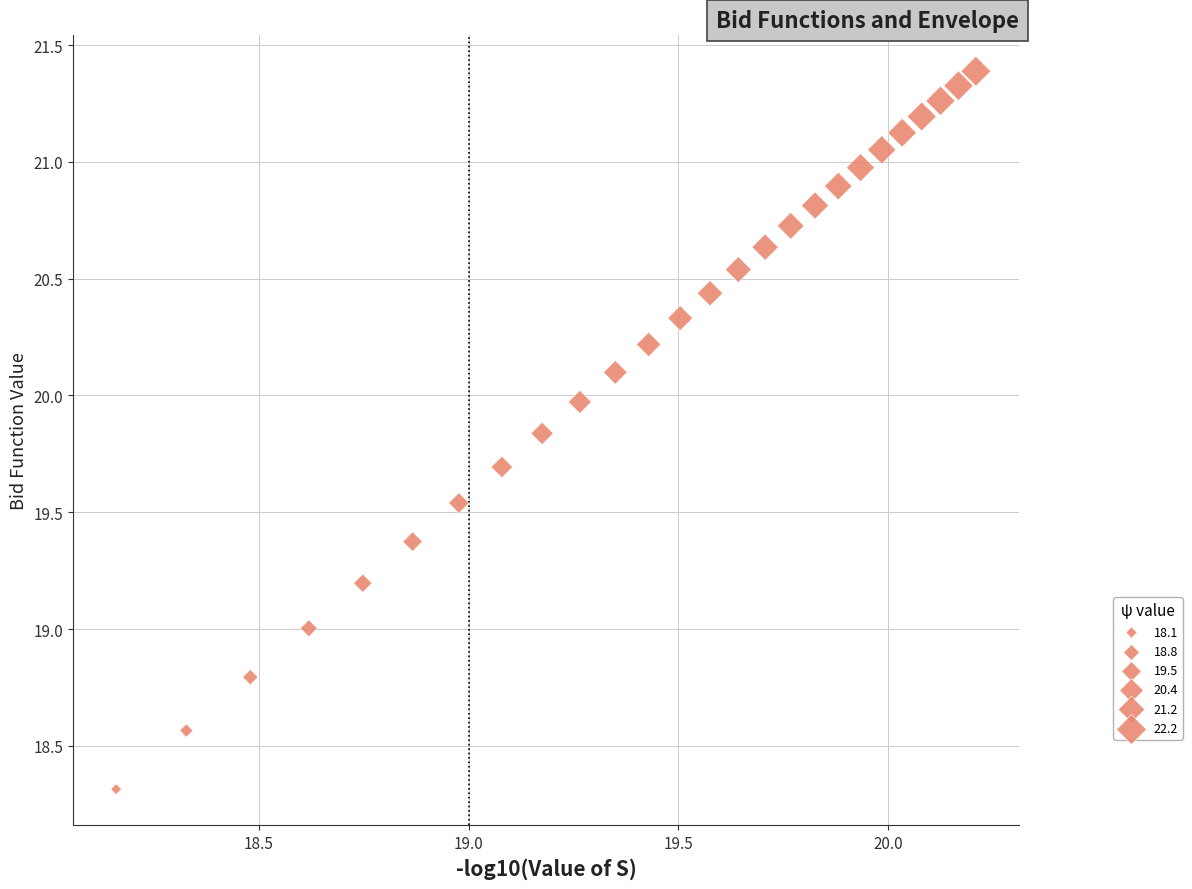

What is the range of X values (max minus min)?

2.0